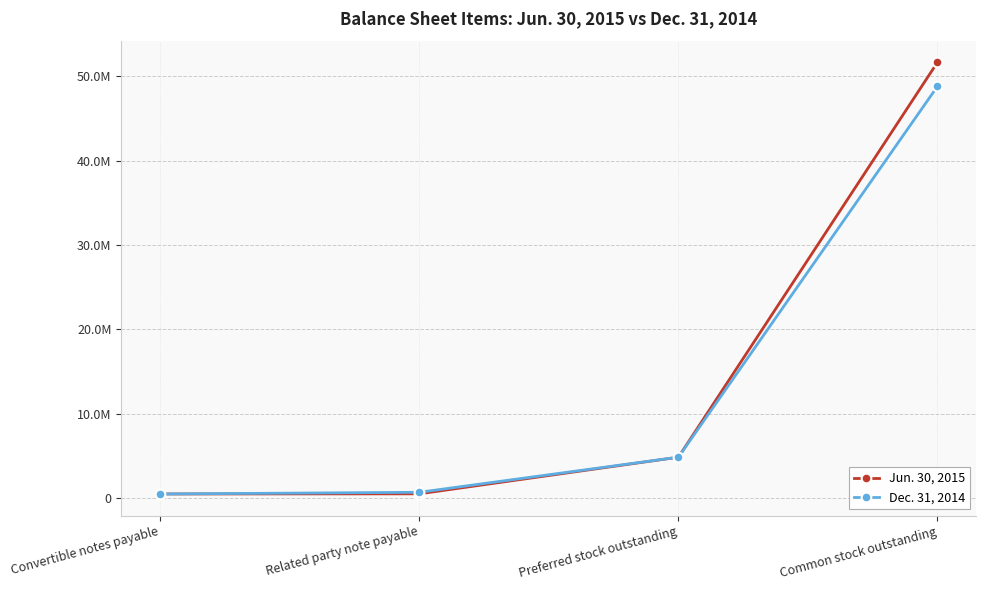

What value does the Jun. 30, 2015 series have at Preferred stock outstanding, to the nearest 100?

4884900